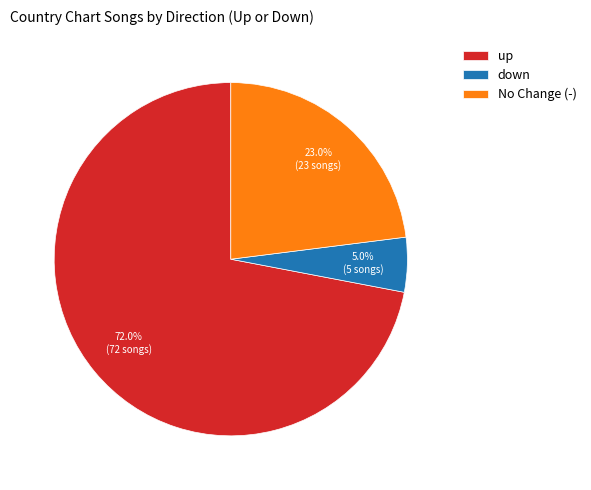

Does up account for over 50% of the chart?

Yes